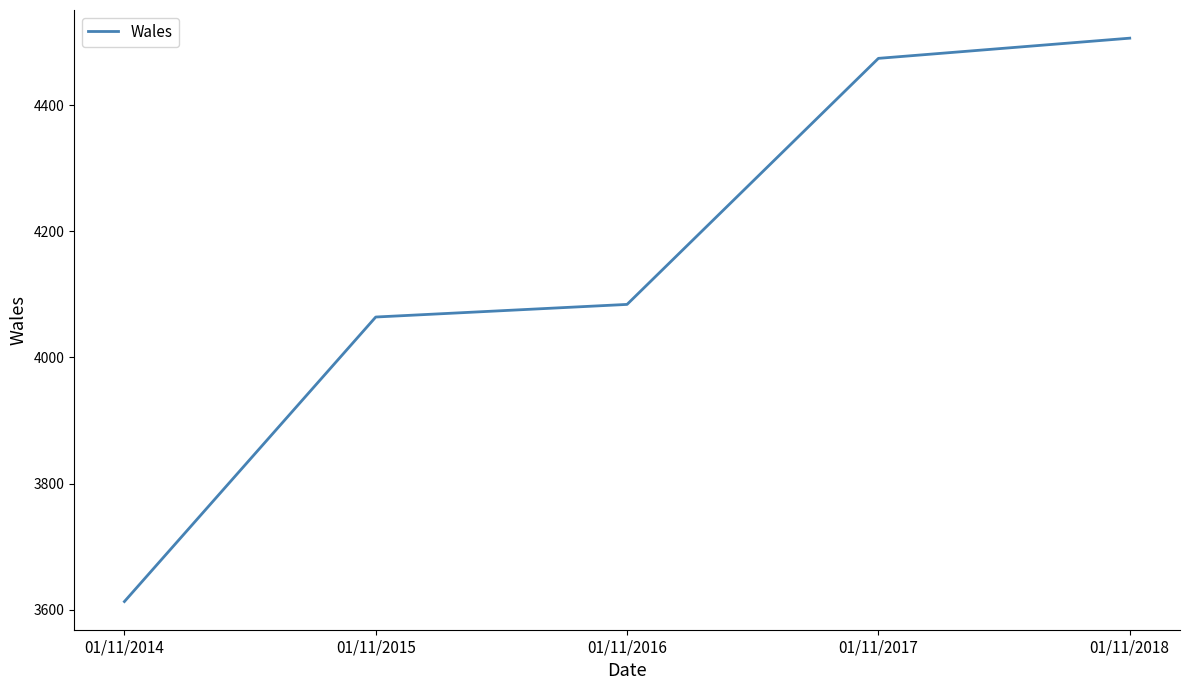

Reading right to left, what are all the values shown in this chart?

01/11/2018=4506	01/11/2017=4474	01/11/2016=4084	01/11/2015=4064	01/11/2014=3613